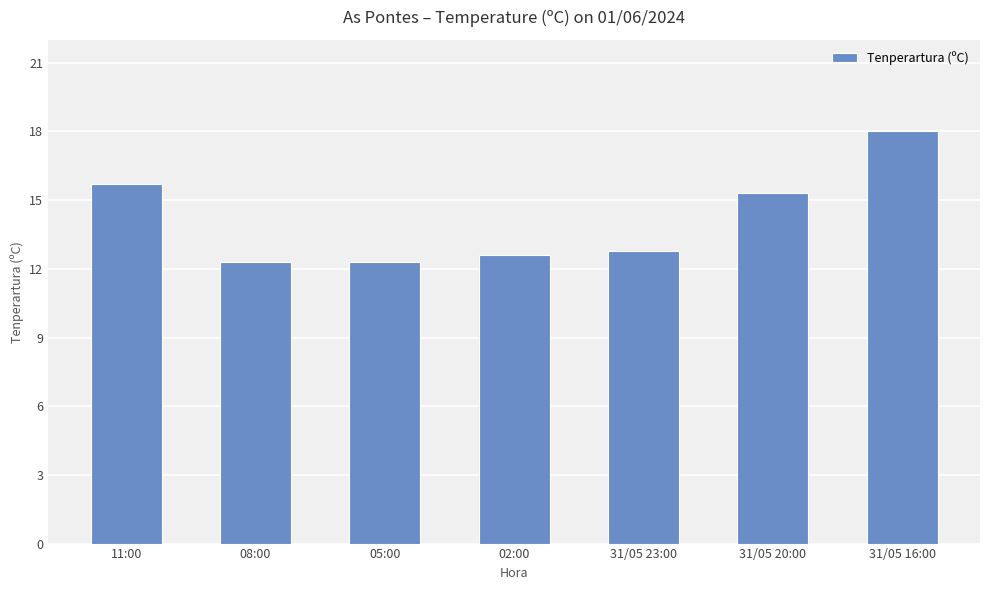

Is it true that the value at 11:00 is 15.7?

True